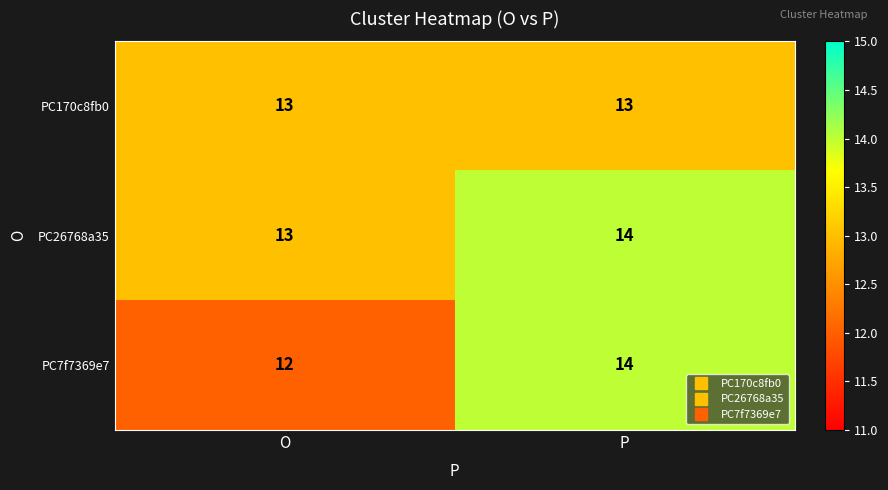

At which category is the sum across all series the highest?

P